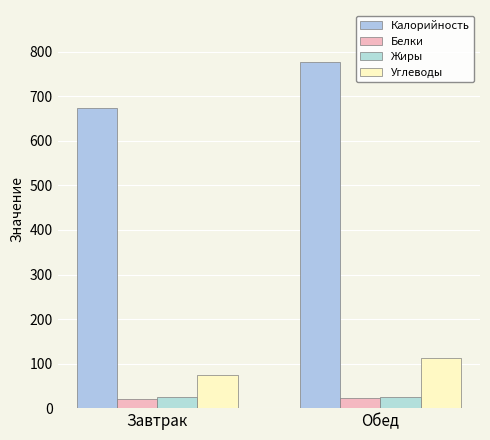

Reading left to right, what are all the values shown in this chart?

Калорийность: 674.4	777.2
Белки: 21.2	23.5
Жиры: 25.2	24.5
Углеводы: 75.1	112.4